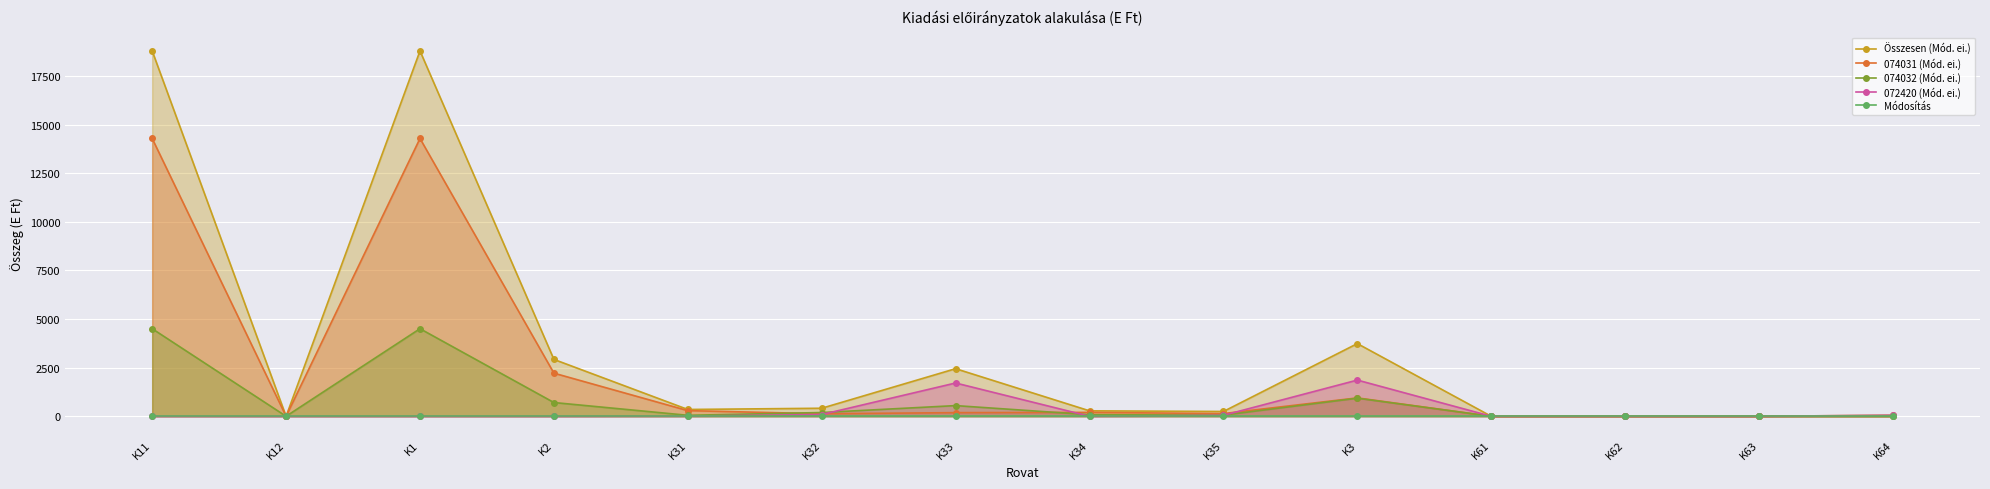

Which series ends up on top after the final intersection of 074031 (Mód. ei.) and 072420 (Mód. ei.)?

072420 (Mód. ei.)